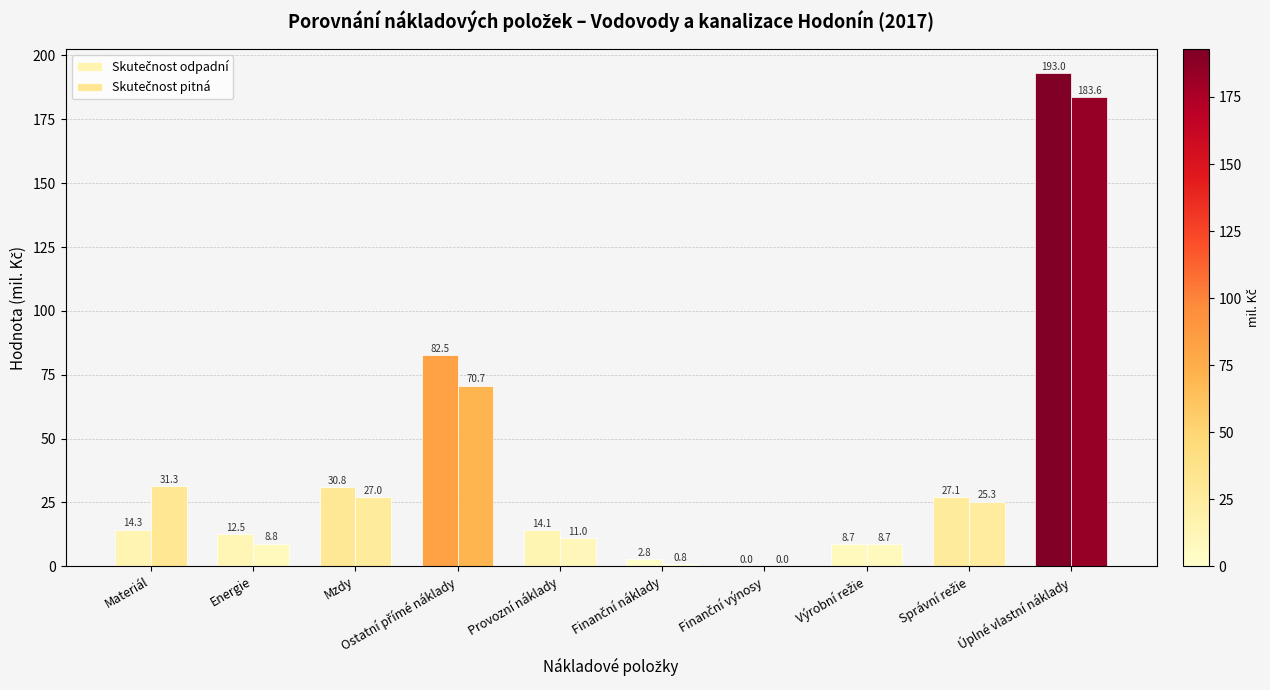

What is the sum of the Skutečnost pitná values at Úplné vlastní náklady and Energie?

192.5